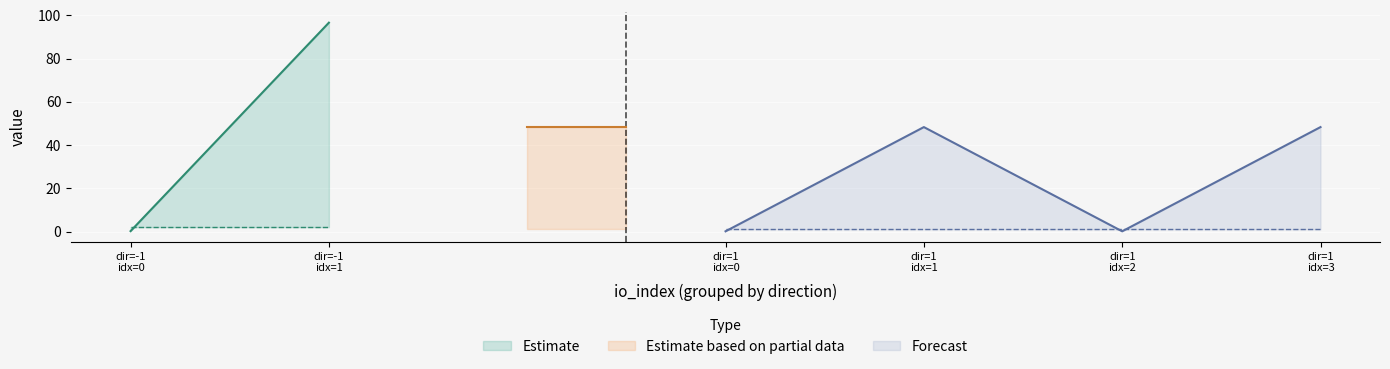

The value of io_index at -1 is 0.0. True or false?

True